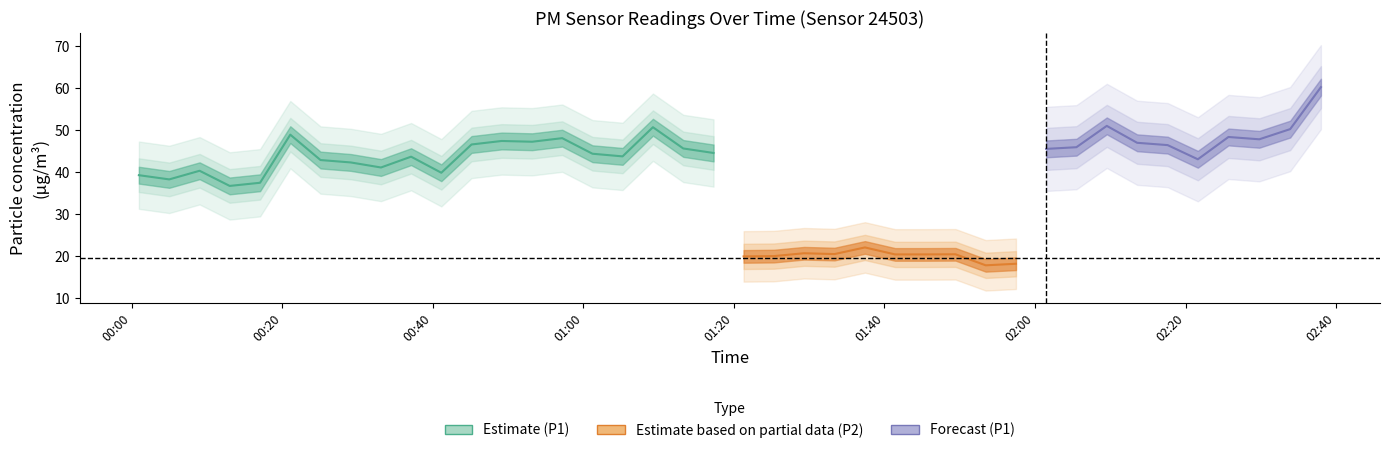

At which category does P1 reach its first local peak?

2